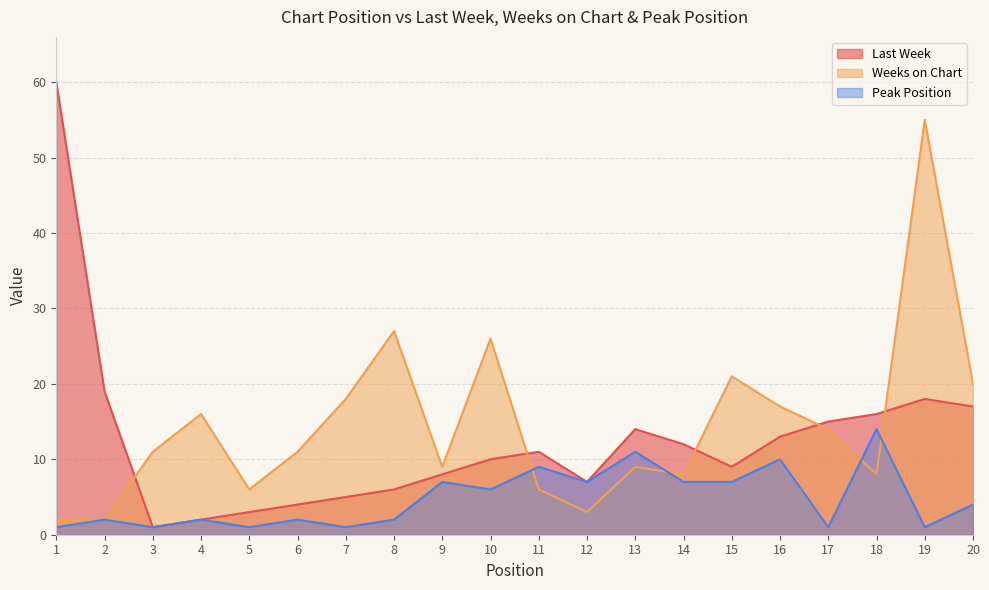

What is the sum of all Weeks on Chart values?

289